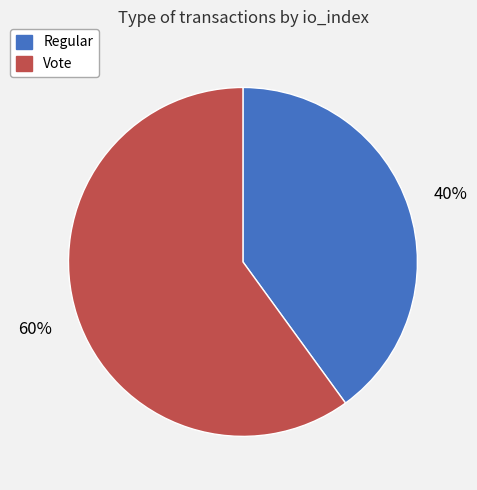

What percentage is the Vote slice, to the nearest percent?

60%